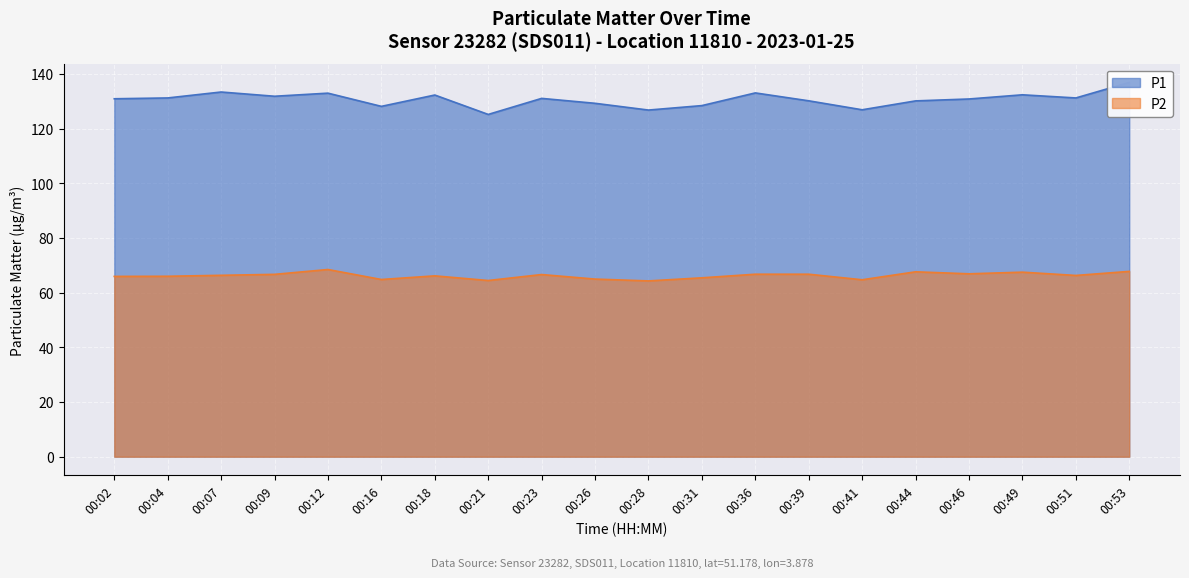

True or false: P1 and P2 intersect in this chart.

False